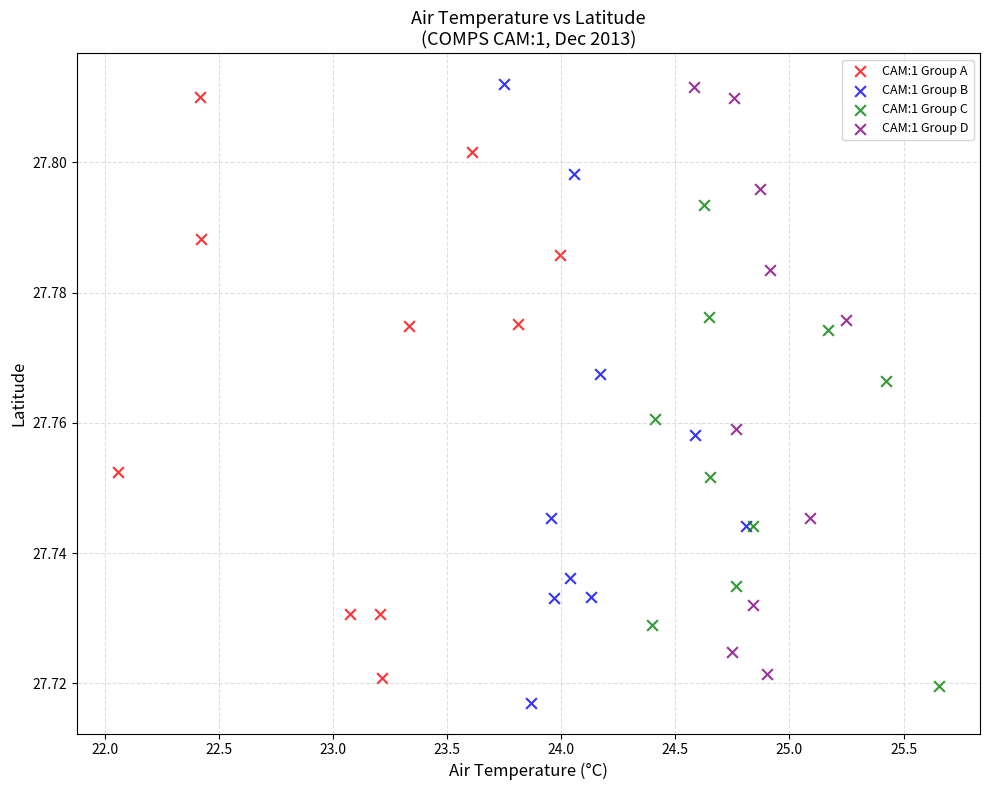

Which series reaches the minimum Y coordinate?

CAM:1 Group B